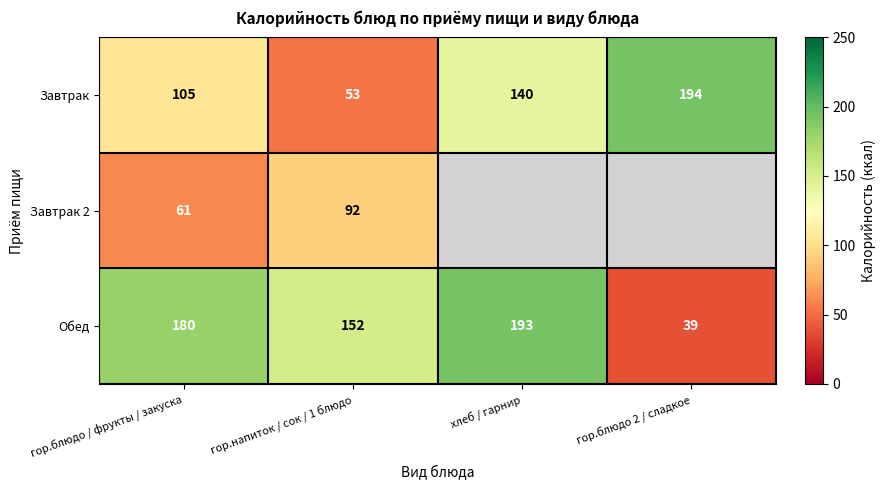

At гор.напиток / сок / 1 блюдо, list the series in order from smallest to largest.

Завтрак, Завтрак 2, Обед